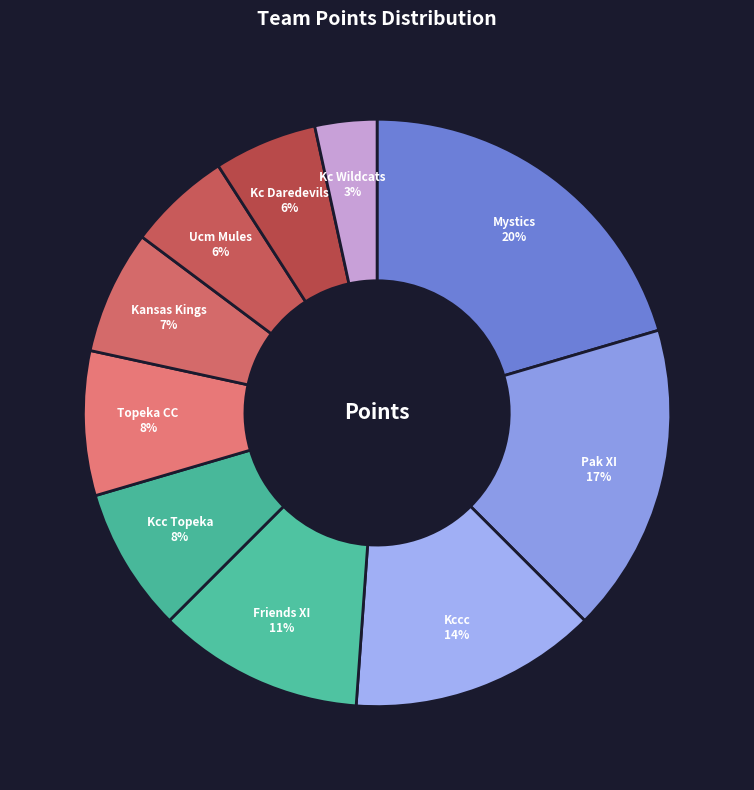

What percentage is the Ucm Mules slice, to the nearest percent?

6%